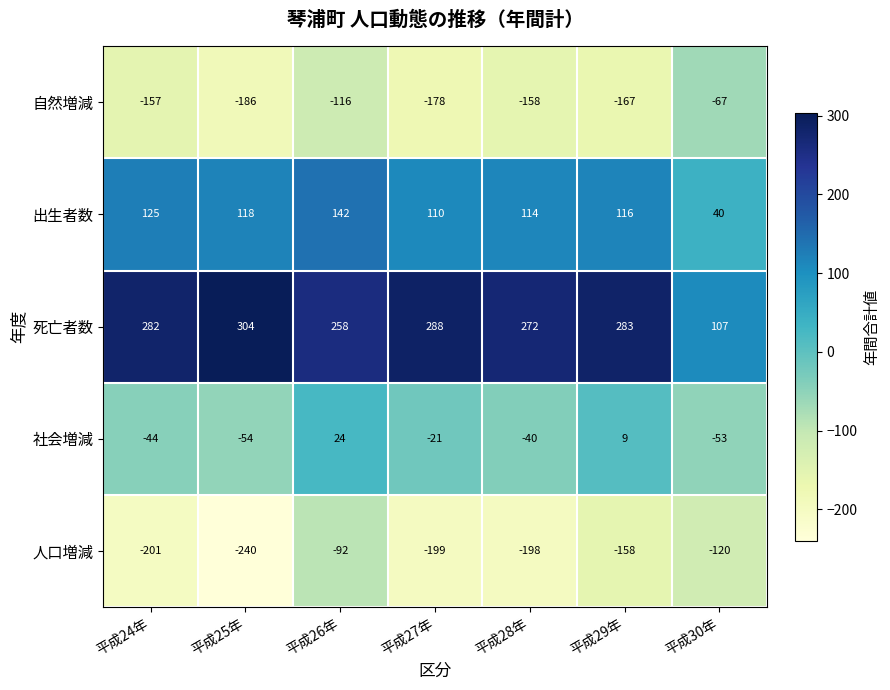

Is it true that 死亡者数 equals 155 at 平成27年?

False